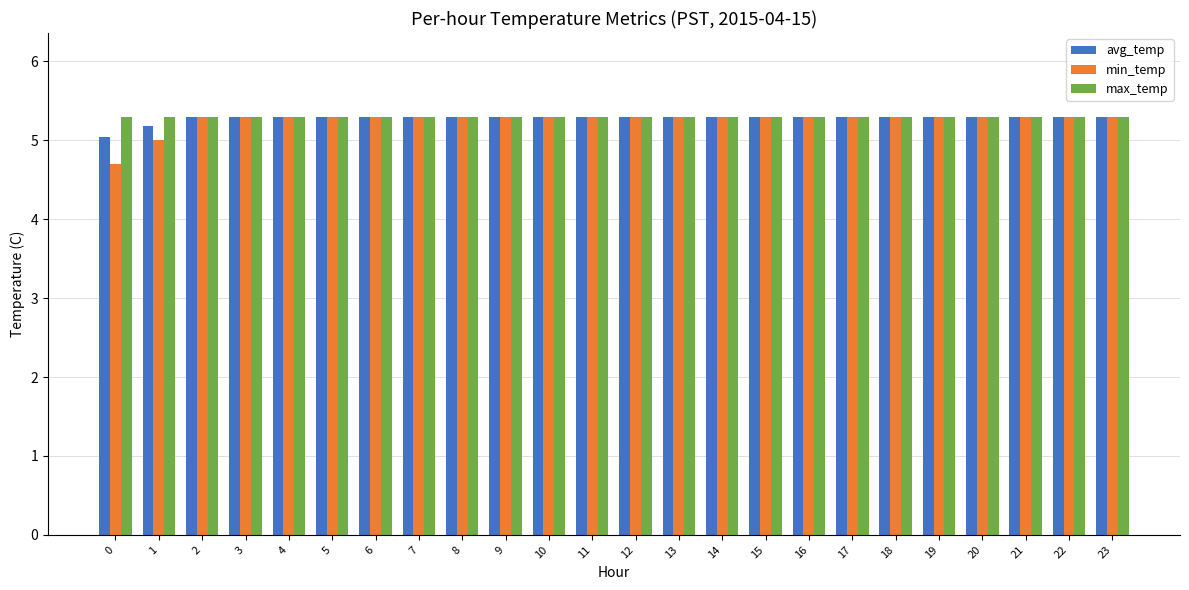

What is the total value across all series at 19?

15.9